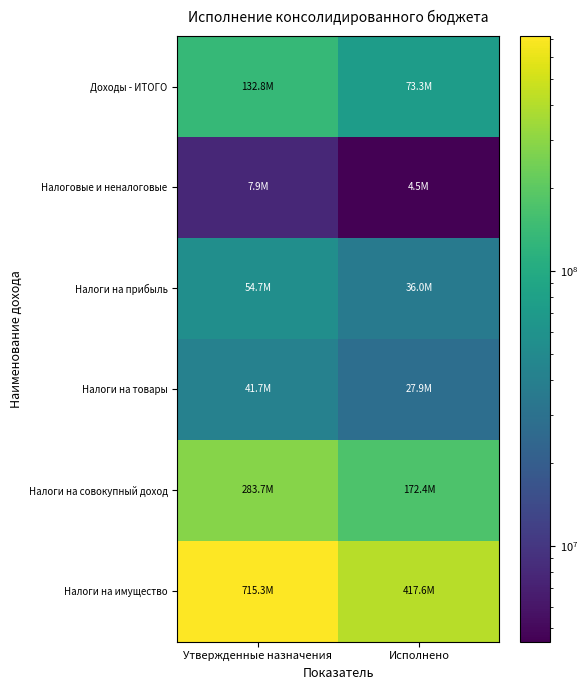

At how many categories does at least one series exceed 268806899?

2